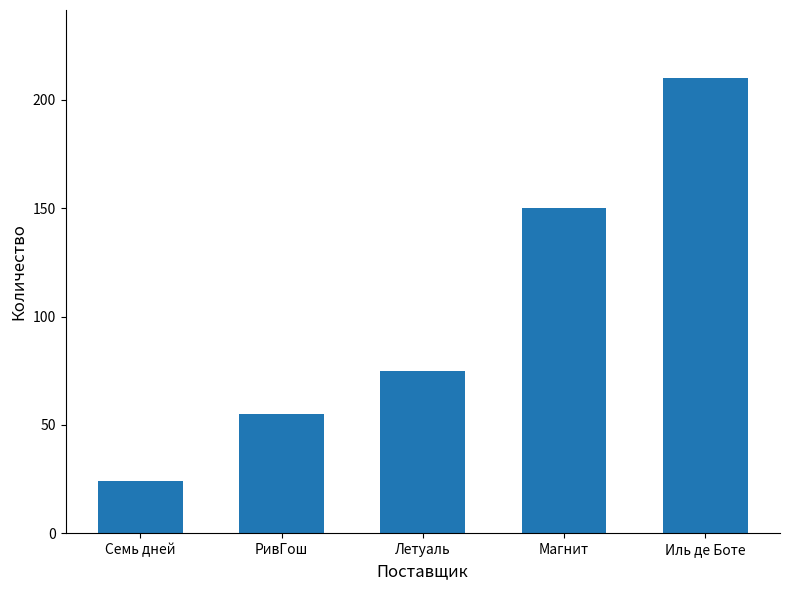

Reading left to right, list all the values displayed in this chart.

24	55	75	150	210